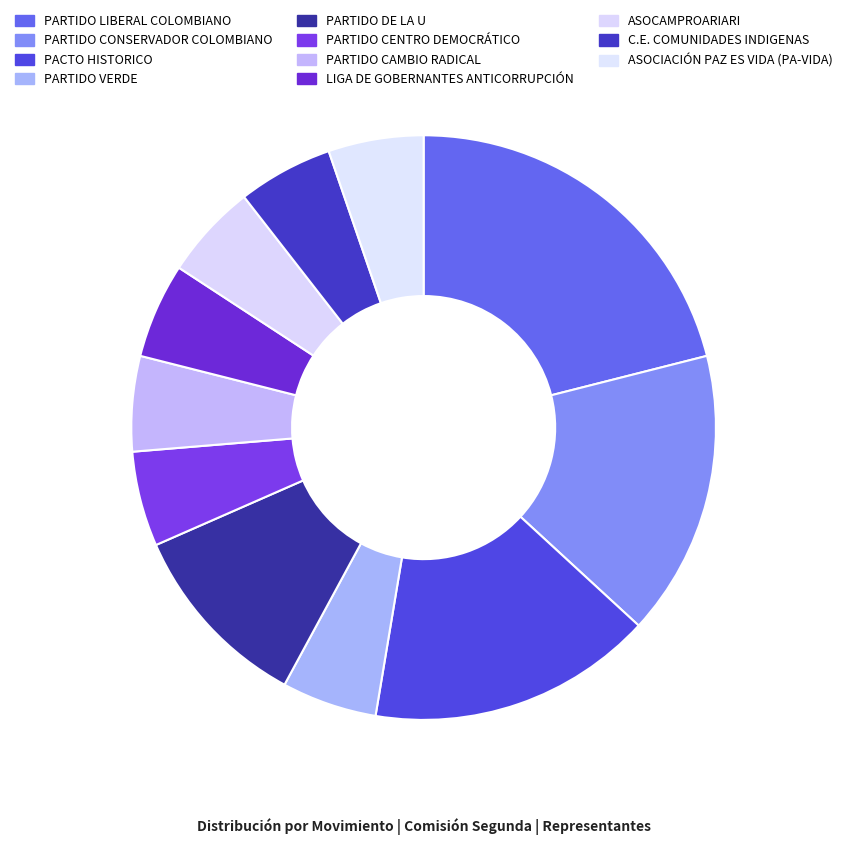

Does any single category account for the majority?

No